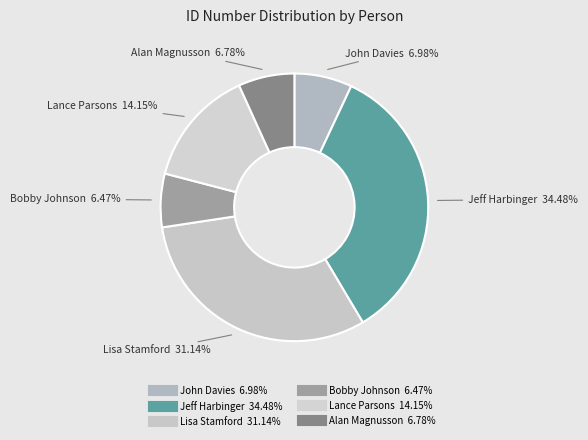

How many segments does this pie chart have?

6